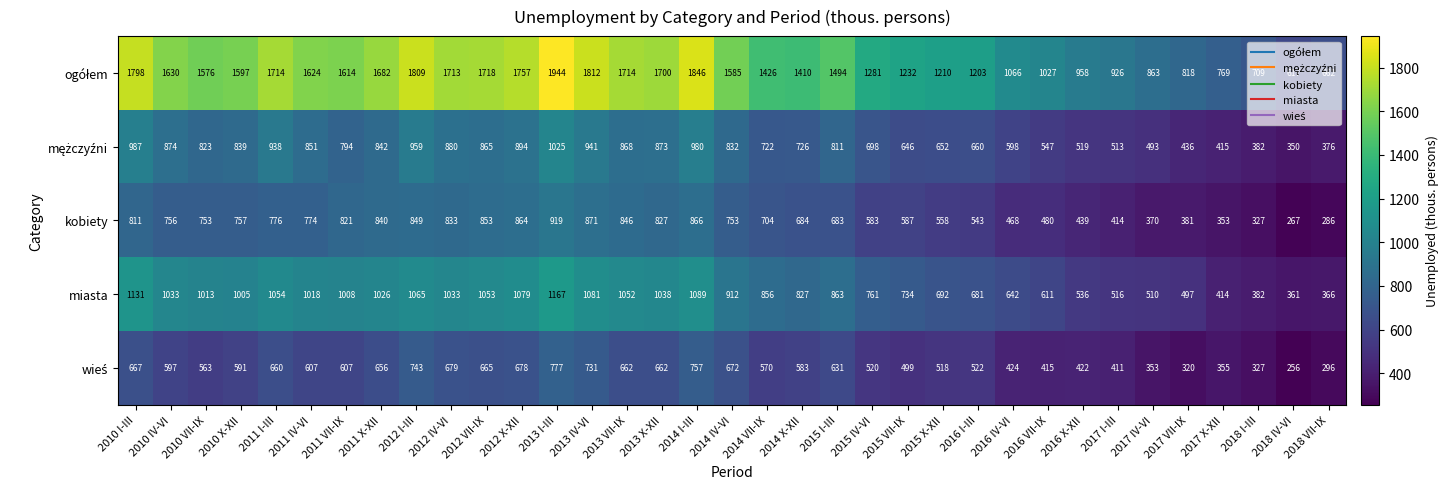

The kobiety series shows 231 at 2011 I-III. True or false?

False